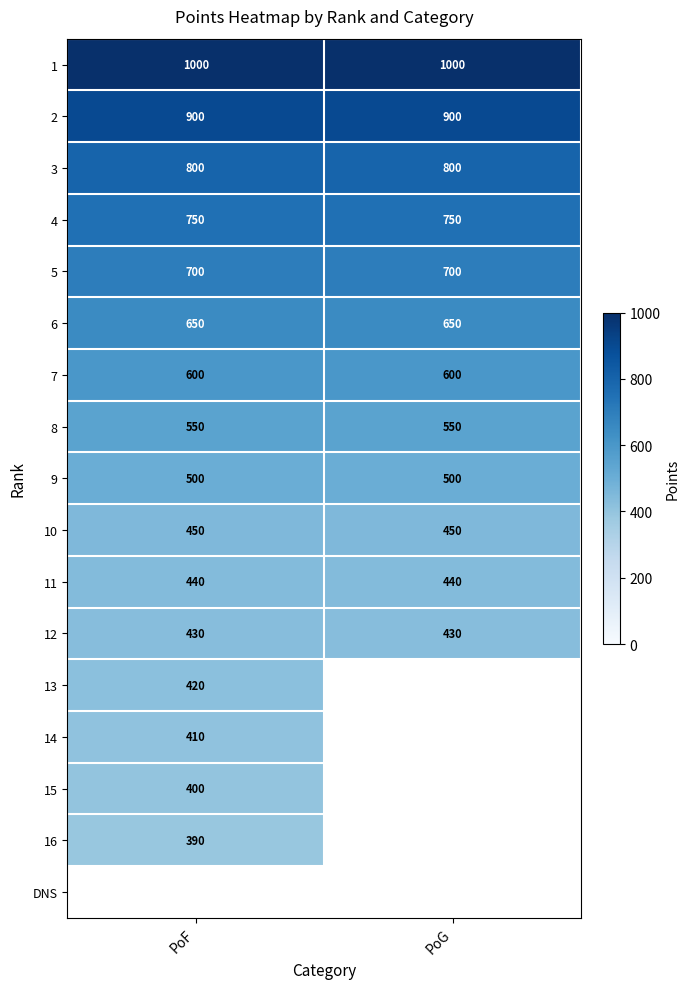

What is the highest value of the 2 series?

900